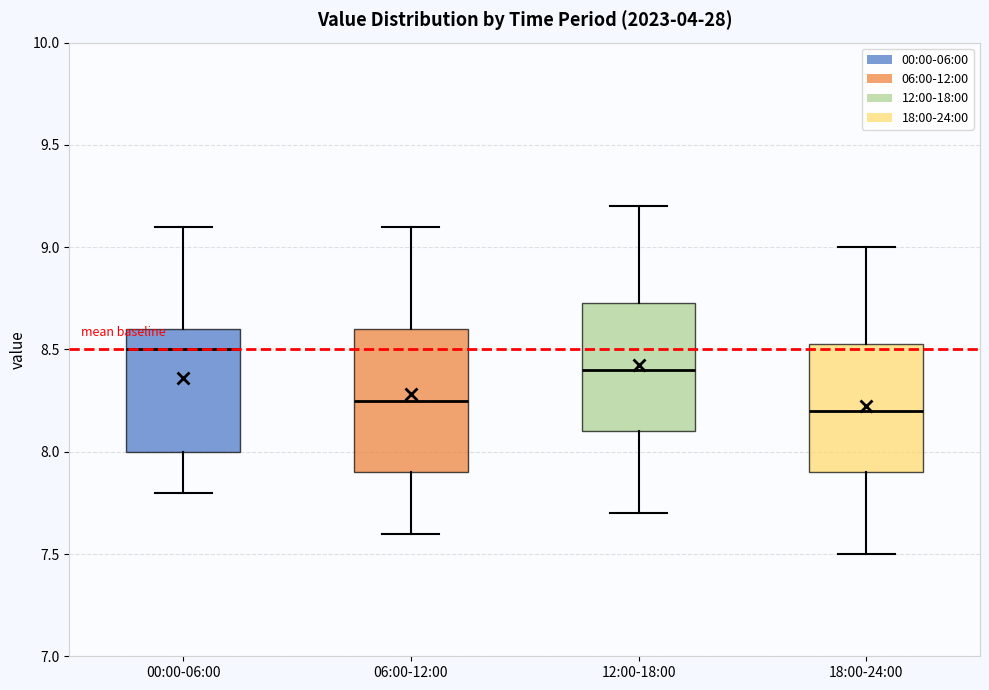

Where does the median line of the box for 12:00-18:00 sit on the y-axis? The values are not printed on the chart, so give them approximately, as read against the axis.

8.40